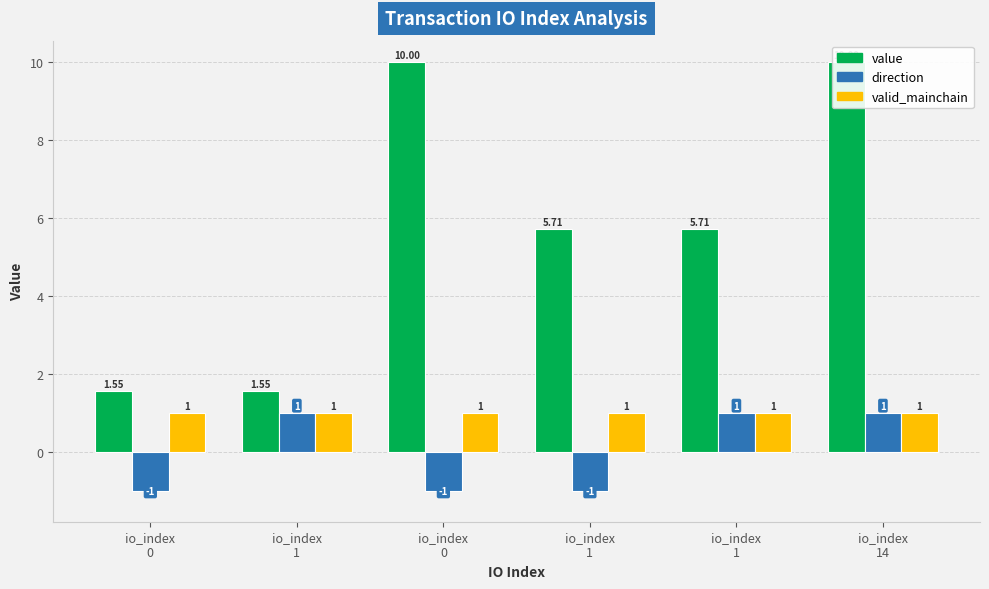

Rank the series by their maximum value, from lowest to highest.

direction, valid_mainchain, value